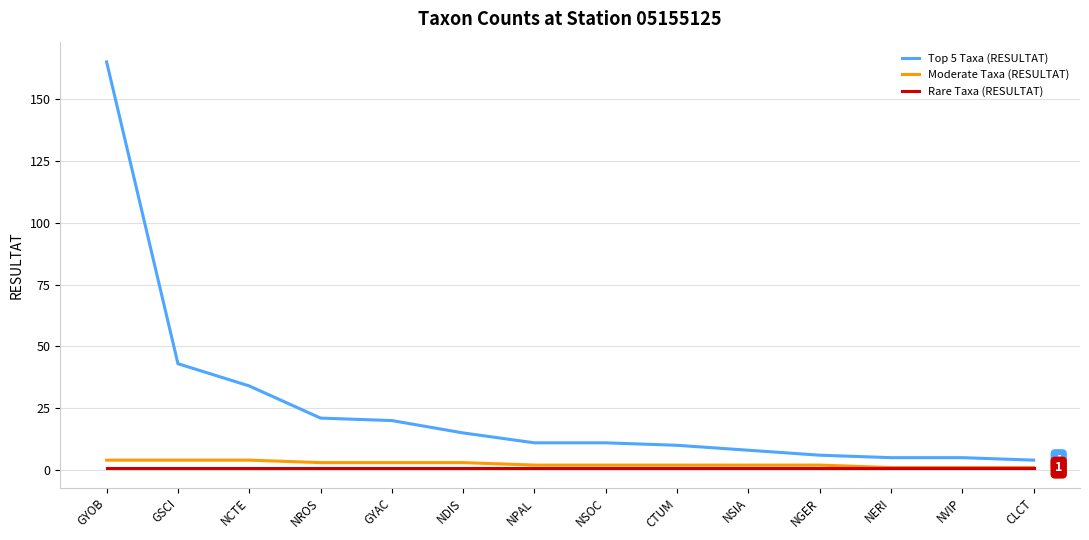

True or false: Top 5 Taxa (RESULTAT) has a value of 5 at NVIP.

True